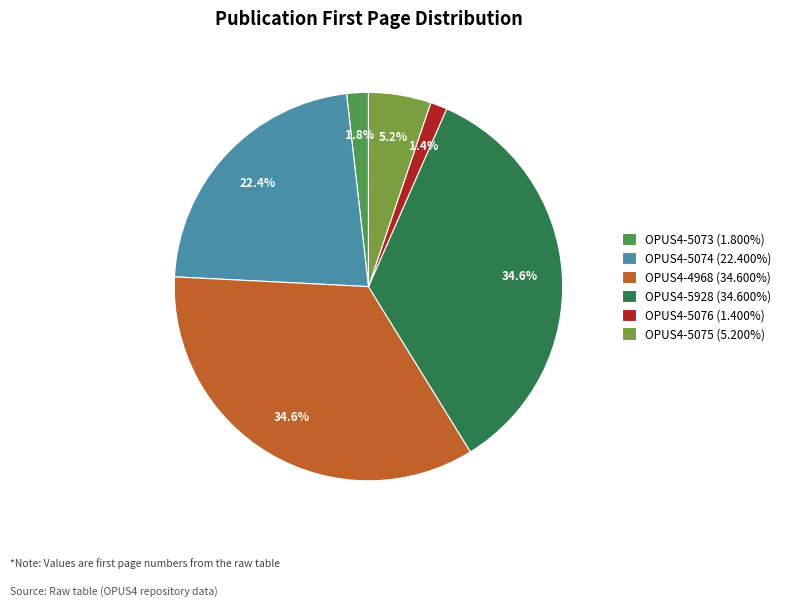

What is the ratio of the value at OPUS4-5928 (34.600%) to the value at OPUS4-5074 (22.400%)?

1.5